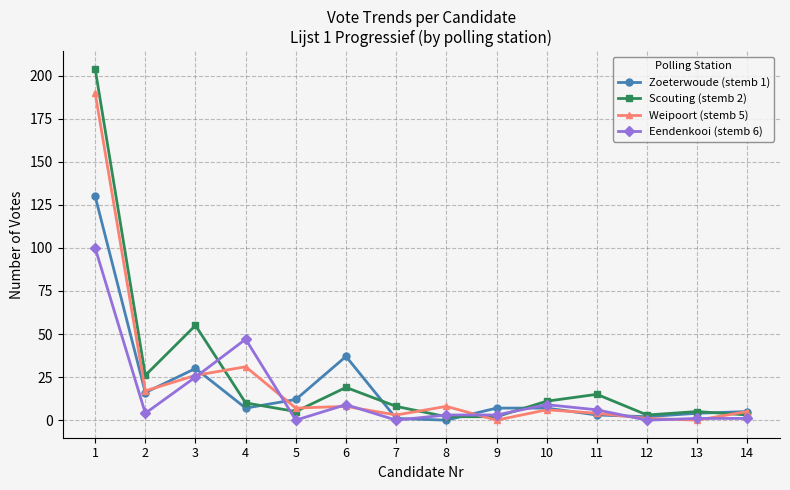

At how many categories does at least one series exceed 176?

1